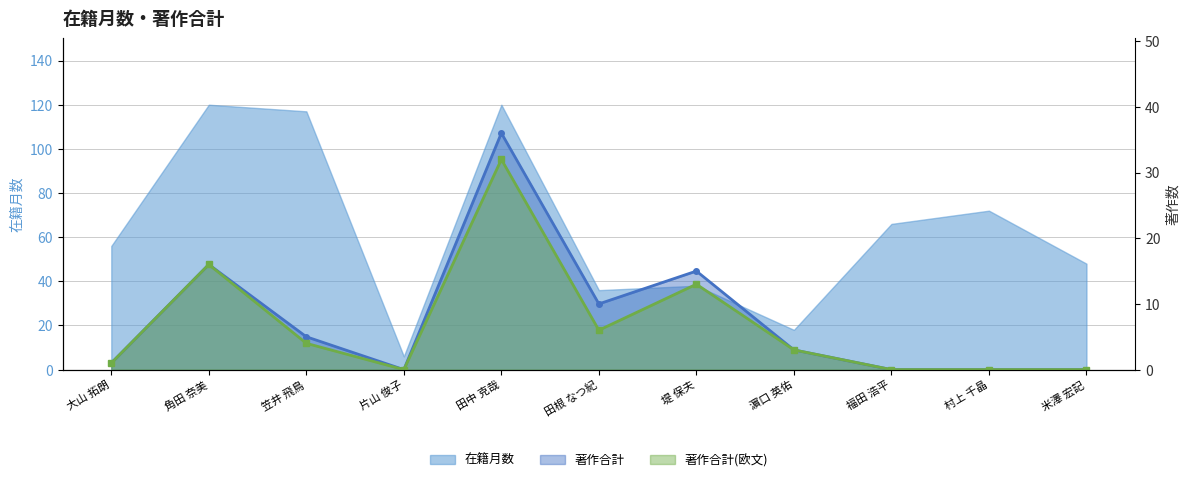

What is the difference between the 在籍月数 values at 堤 保夫 and 田中 克哉?

82